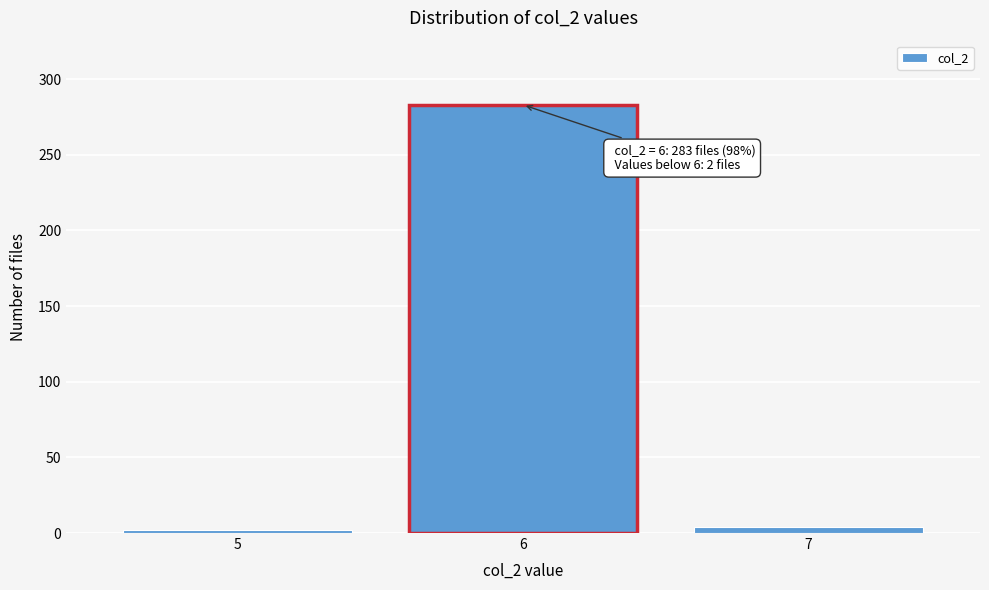

Reading left to right, list all the values displayed in this chart.

5=2	6=283	7=4